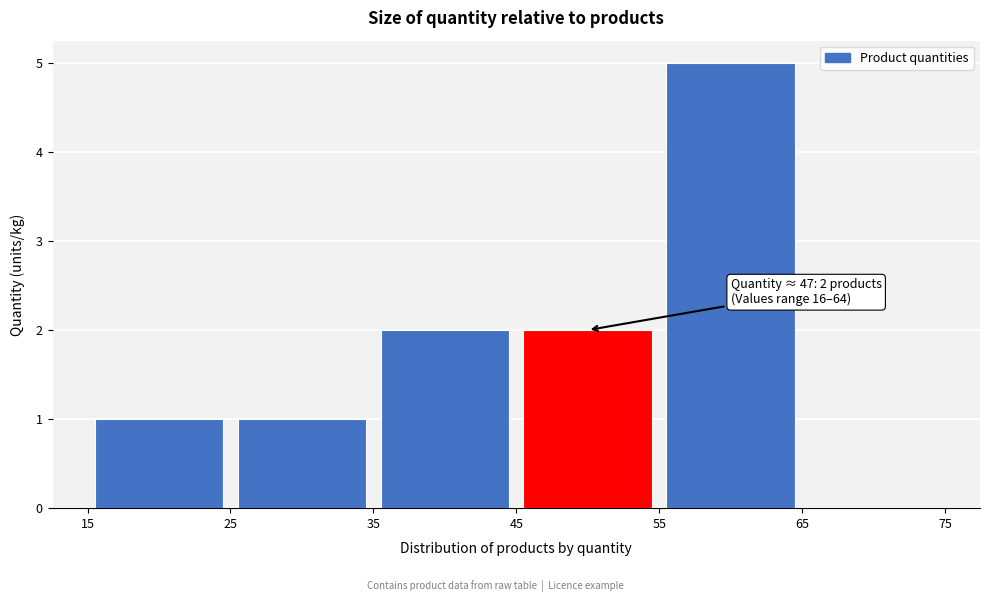

Which range on the x-axis has the tallest bar?

55 to 65